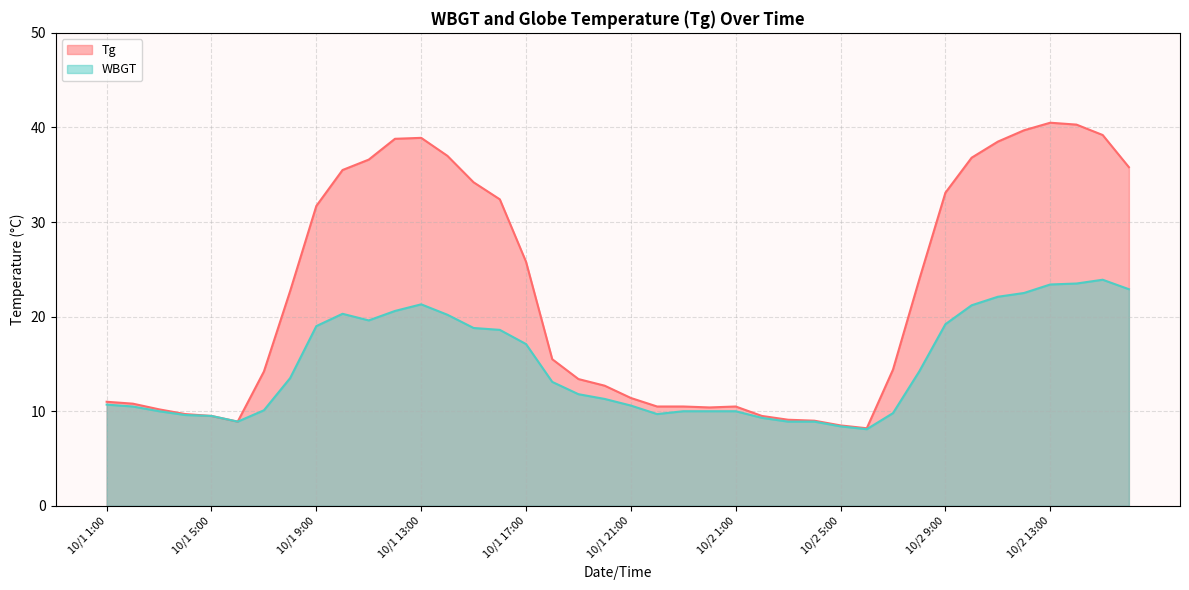

Reading left to right, extract all data points from this chart.

Tg: 11.0	10.8	10.2	9.7	9.5	8.9	14.2	22.7	31.7	35.5	36.6	38.8	38.9	37.0	34.2	32.4	25.8	15.5	13.4	12.7	11.4	10.5	10.5	10.4	10.5	9.5	9.1	9.0	8.5	8.2	14.4	23.9	33.1	36.8	38.5	39.7	40.5	40.3	39.2	35.8
WBGT: 10.7	10.5	10.0	9.6	9.5	8.9	10.1	13.5	19.0	20.3	19.6	20.6	21.3	20.2	18.8	18.6	17.1	13.1	11.8	11.3	10.6	9.7	10.0	10.0	10.0	9.3	8.9	8.9	8.4	8.1	9.8	14.2	19.2	21.2	22.1	22.5	23.4	23.5	23.9	22.9